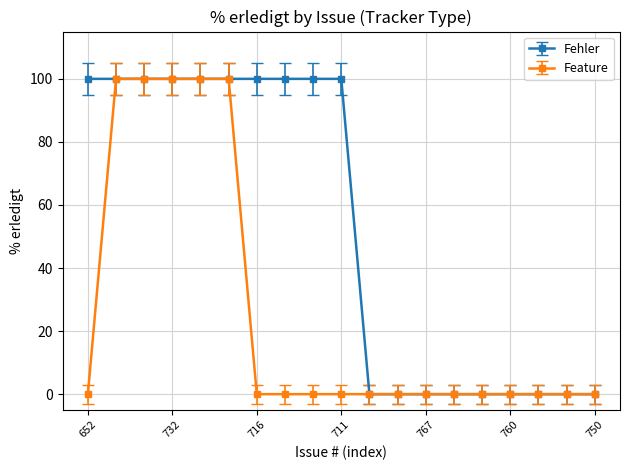

Which series has the largest total across all categories?

Fehler